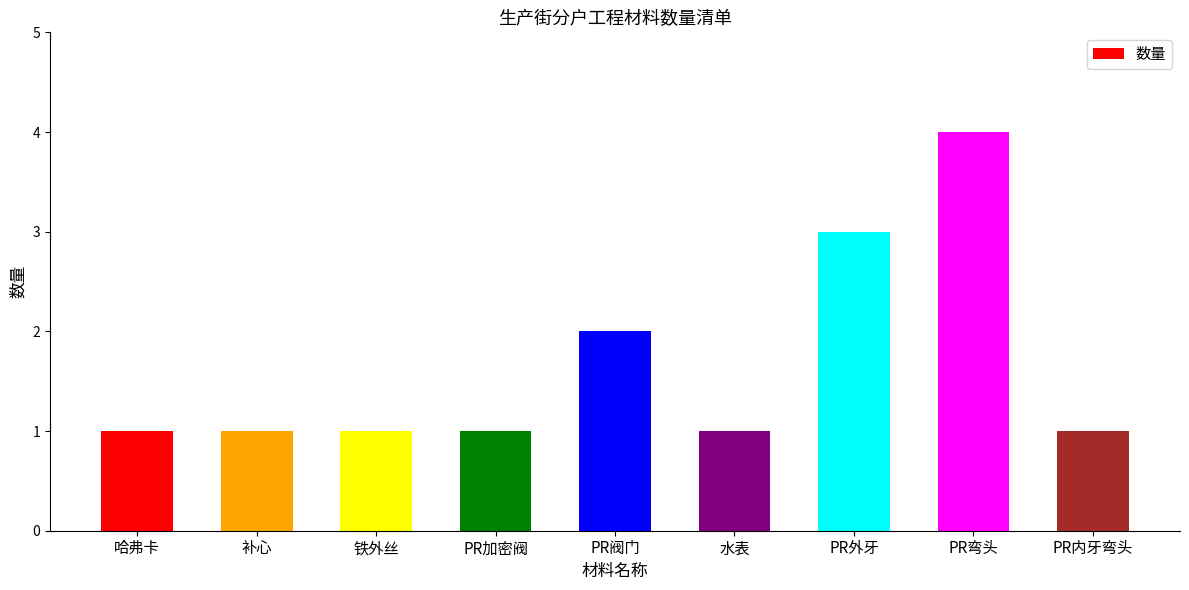

What position from the left is PR弯头?

8